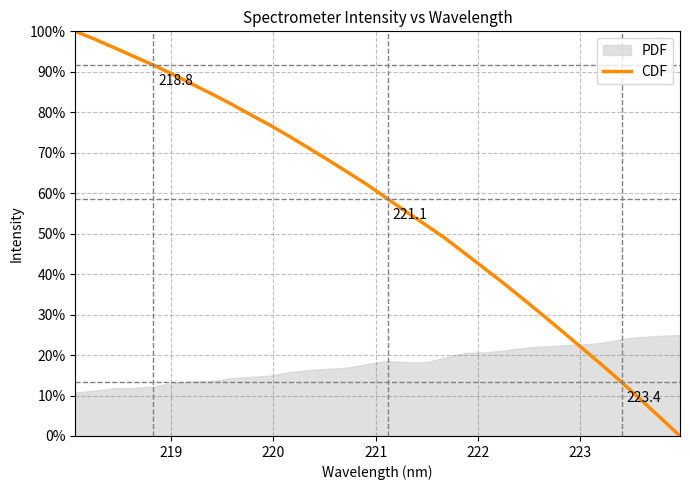

What is the maximum value for CDF?

100.0